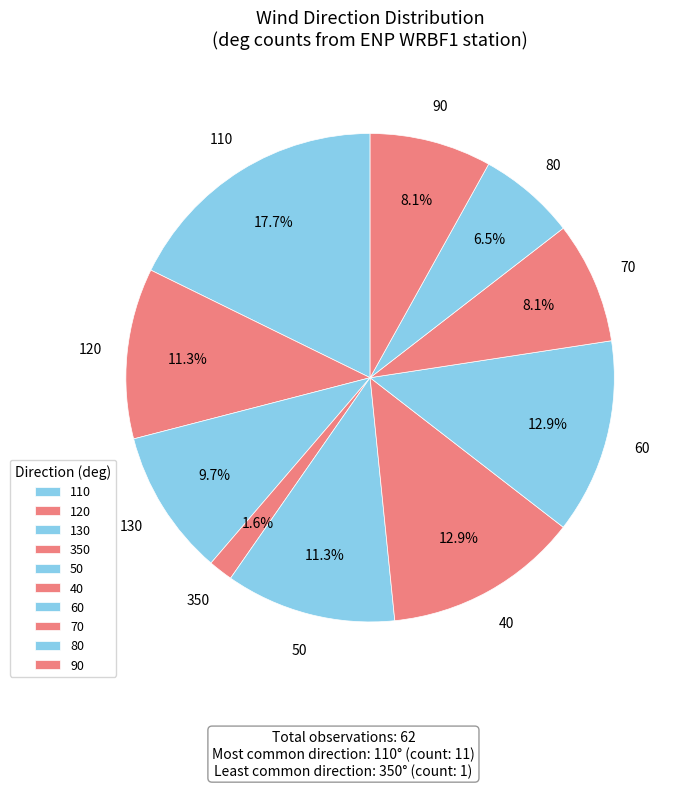

Is there any slice that represents more than half of the pie?

No